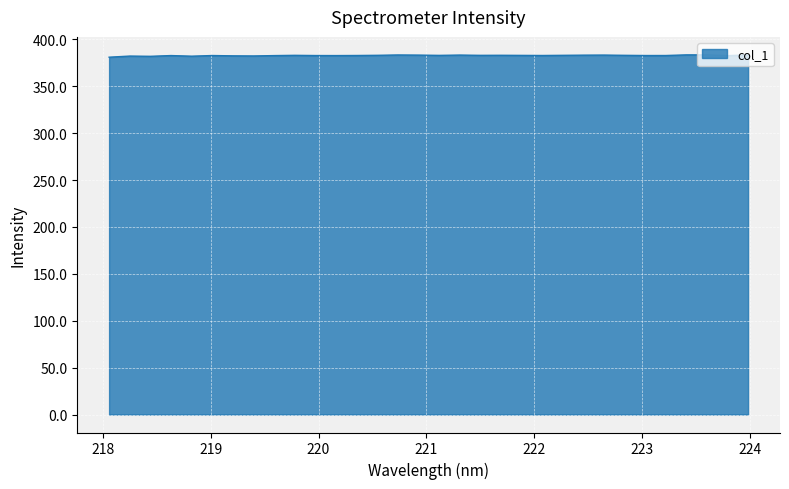

Does the chart display data point markers on the line(s)?

No